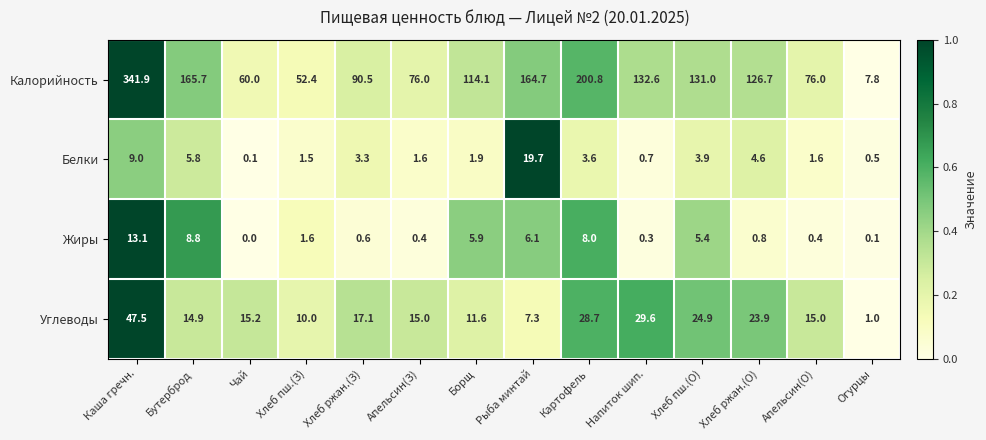

At which category is the sum across all series the highest?

Каша гречн.